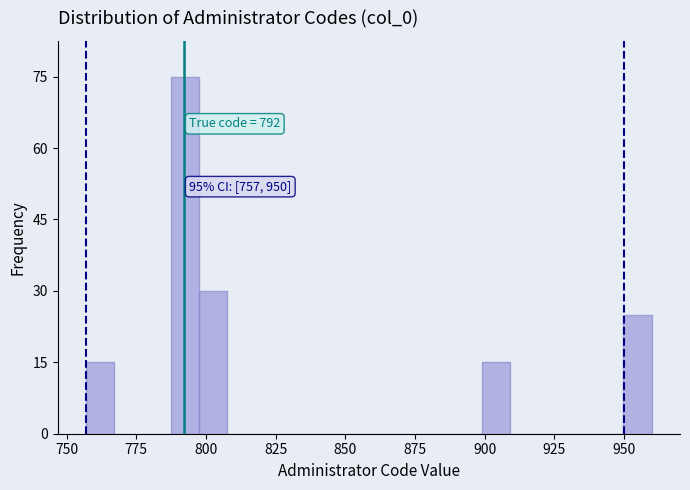

Read against the x-axis, roughly where is the centre of the tallest bar?

795